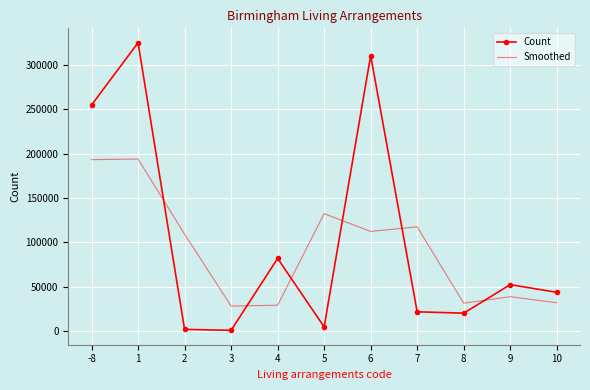

How many interior local valleys does the Count series have?

3